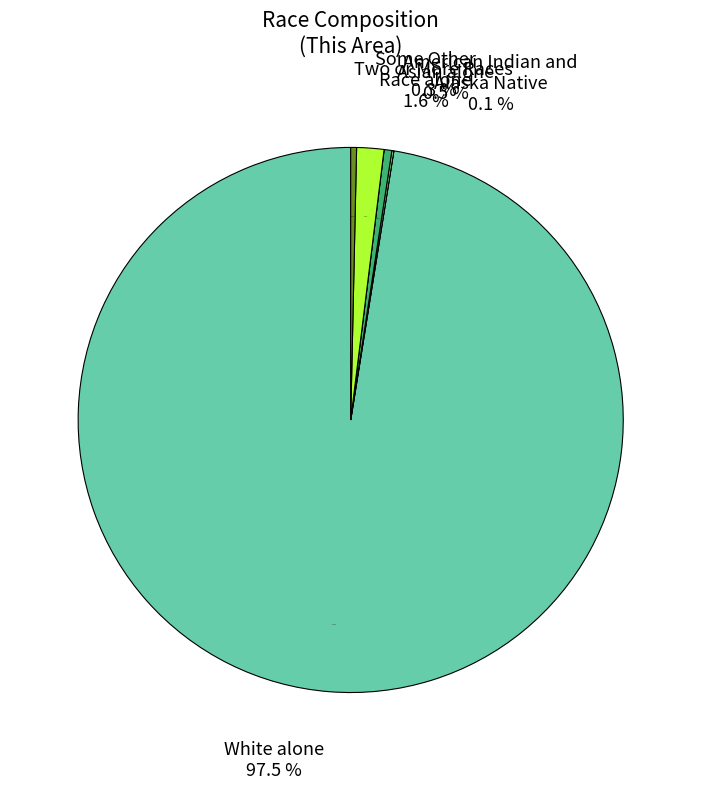

Rank the categories by value from lowest to highest.

Black or African
American alone, Native Hawaiian and
Other Pacific Islander, American Indian and
Alaska Native, Two or More Races, Asian alone, Some Other
Race alone, White alone